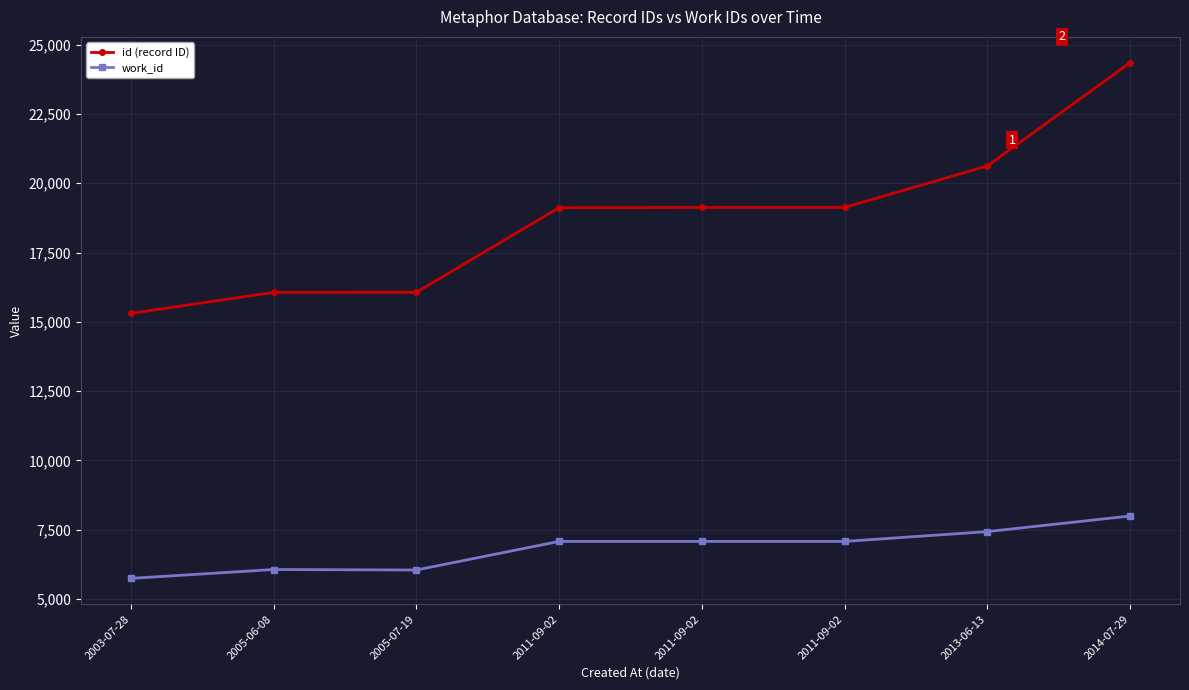

Reading left to right, transcribe all the data shown in this chart.

id (record ID): 15305	16064	16067	19120	19127	19128	20624	24351
work_id: 5746	6066	6048	7080	7080	7080	7433	7996